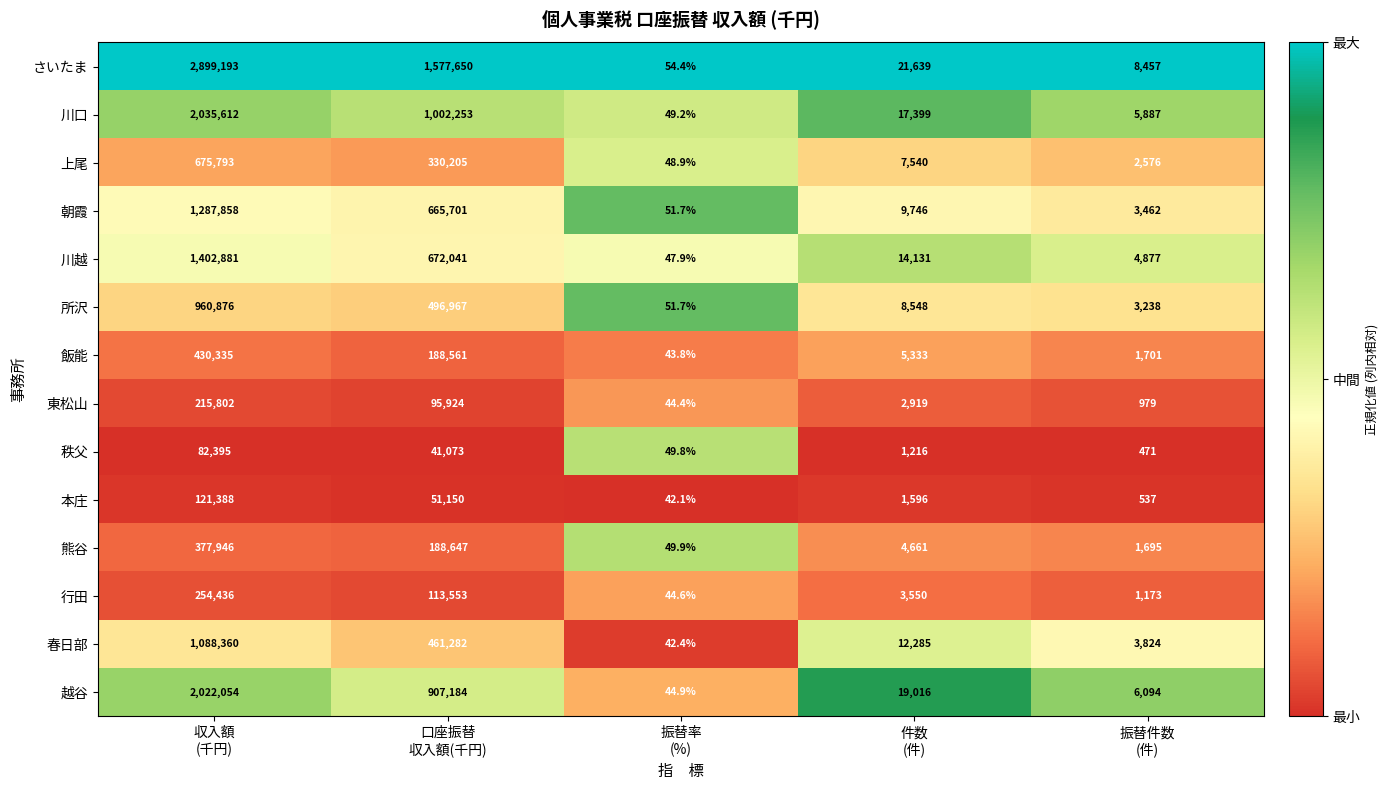

At 振替件数
(件), list the series in order from largest to smallest.

さいたま, 越谷, 川口, 川越, 春日部, 朝霞, 所沢, 上尾, 飯能, 熊谷, 行田, 東松山, 本庄, 秩父